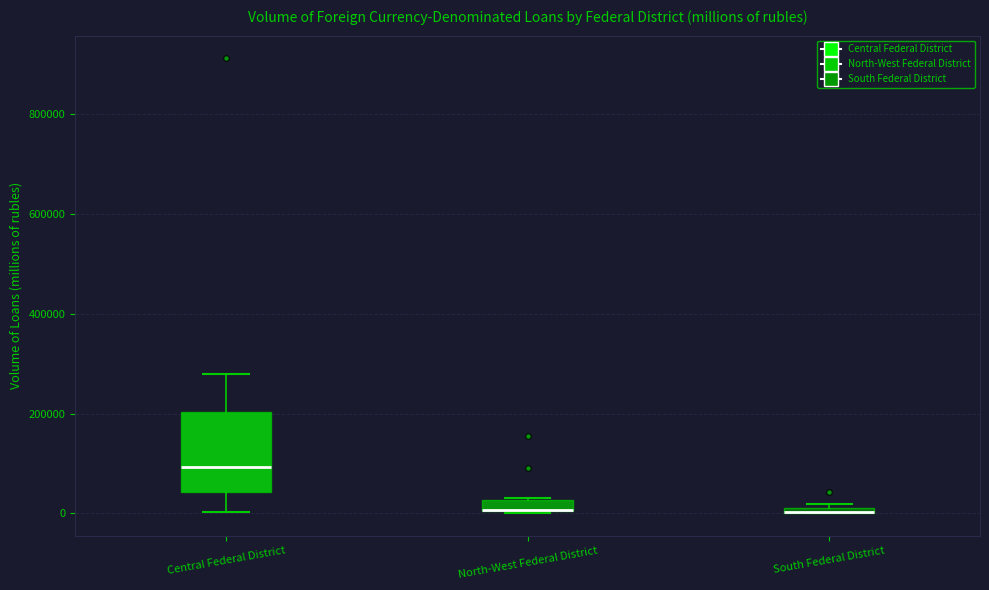

Comparing the boxes themselves (not the whiskers), which one is the tallest?

Central Federal District